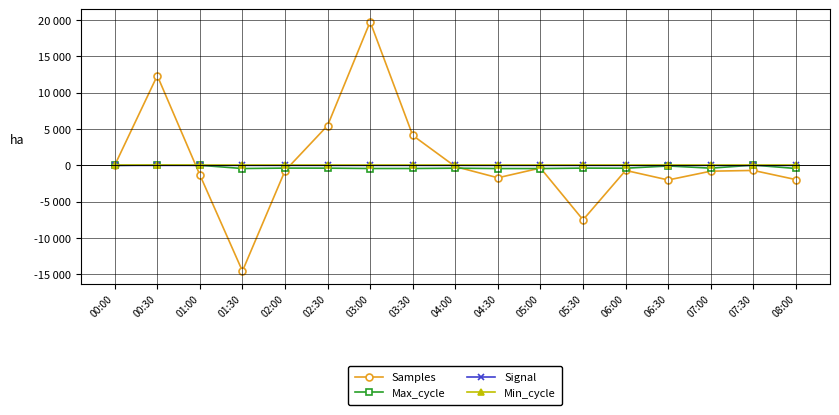

True or false: Samples has more than 1 interior local peaks.

True